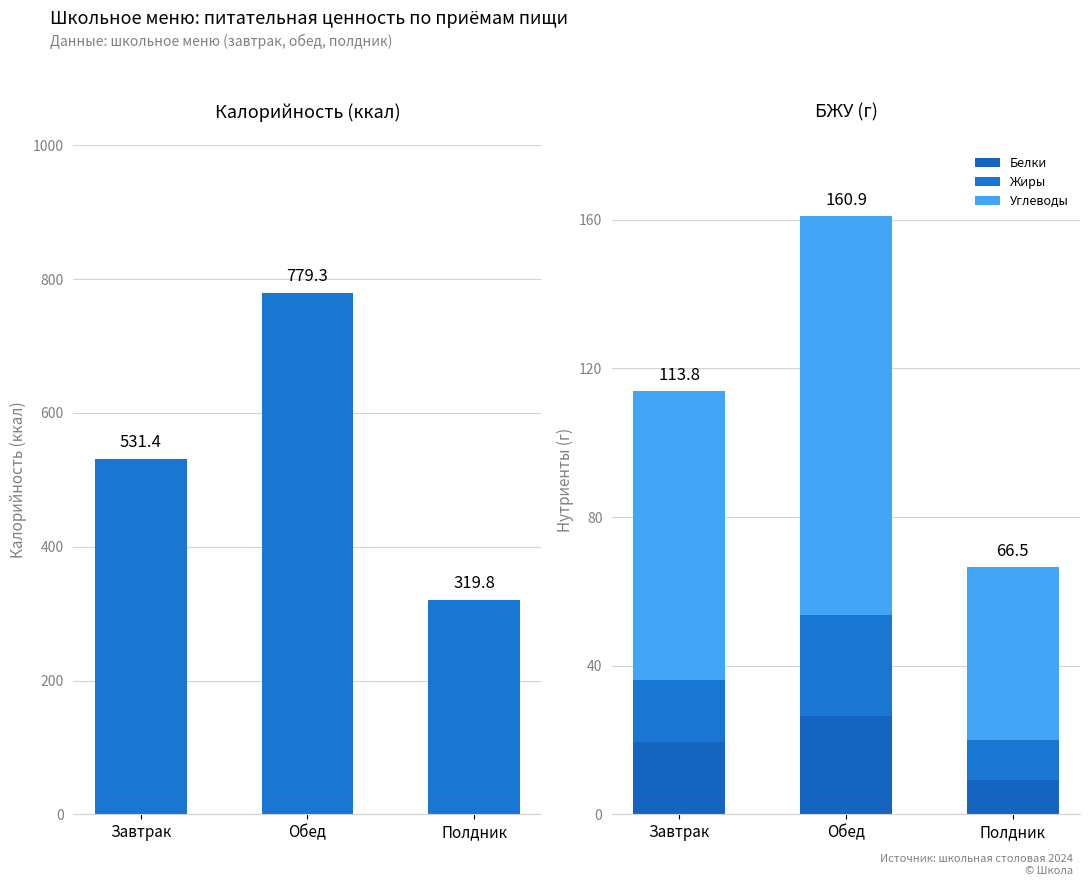

At Завтрак, list the series in order from smallest to largest.

Жиры, Белки, Углеводы, Калорийность